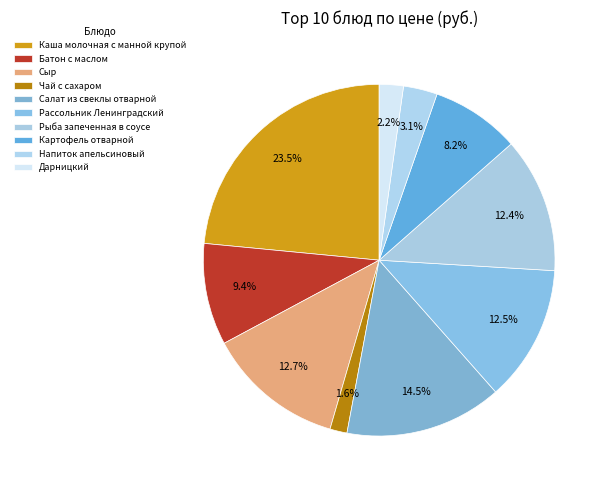

To the nearest percent, what portion does Рыба запеченная в соусе represent?

12%